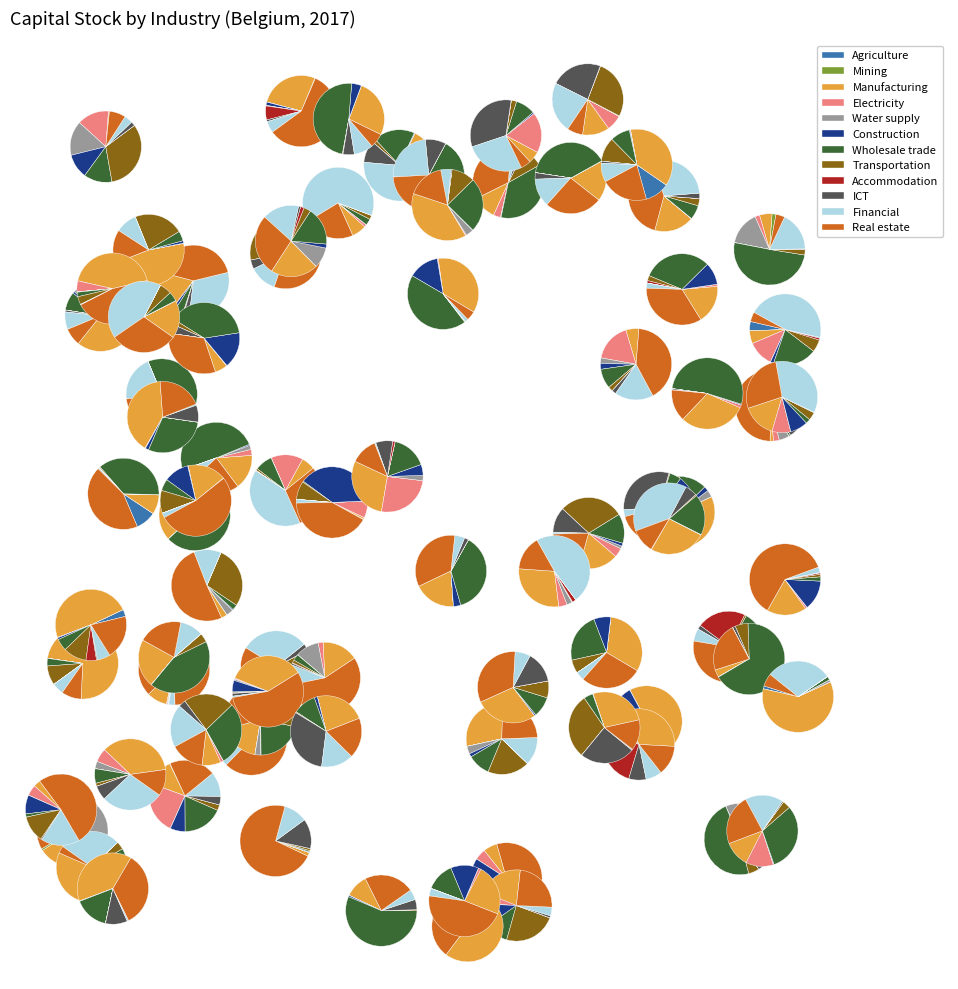

True or false: Information and communication accounts for 6% of the total.

True